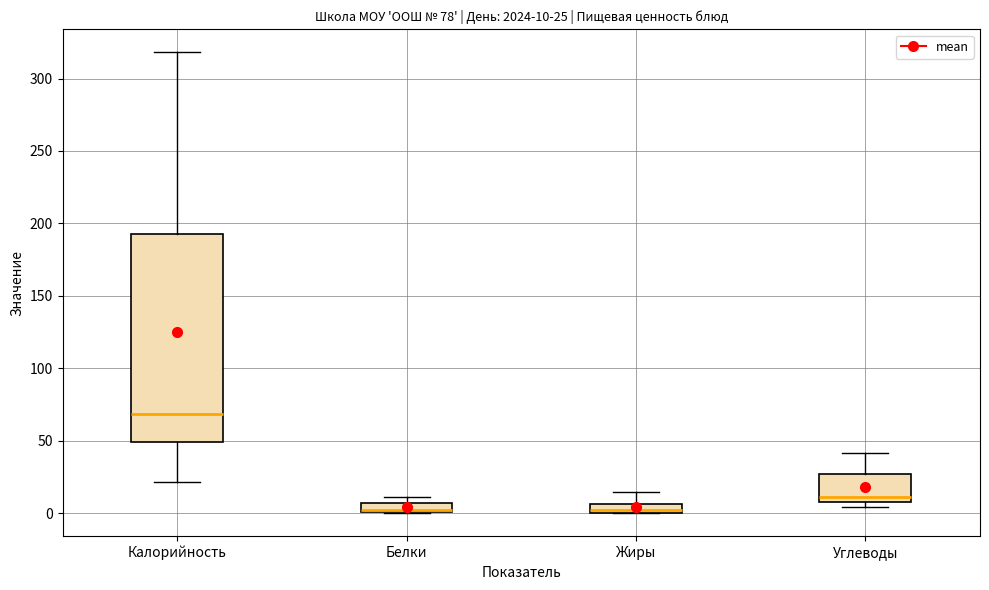

Which box is the tallest, from its lower edge to its upper edge?

Калорийность